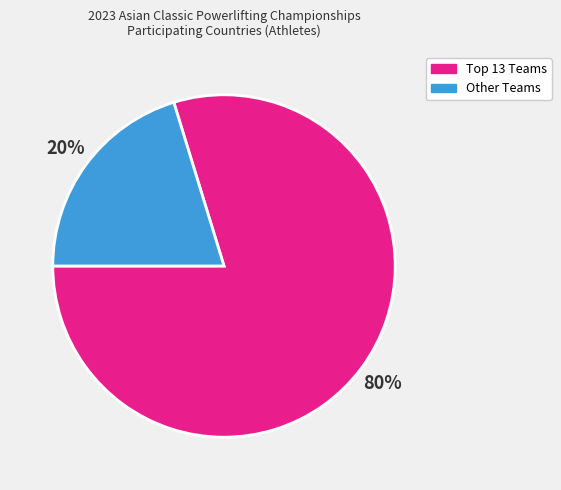

Is there a majority slice in this chart?

Yes